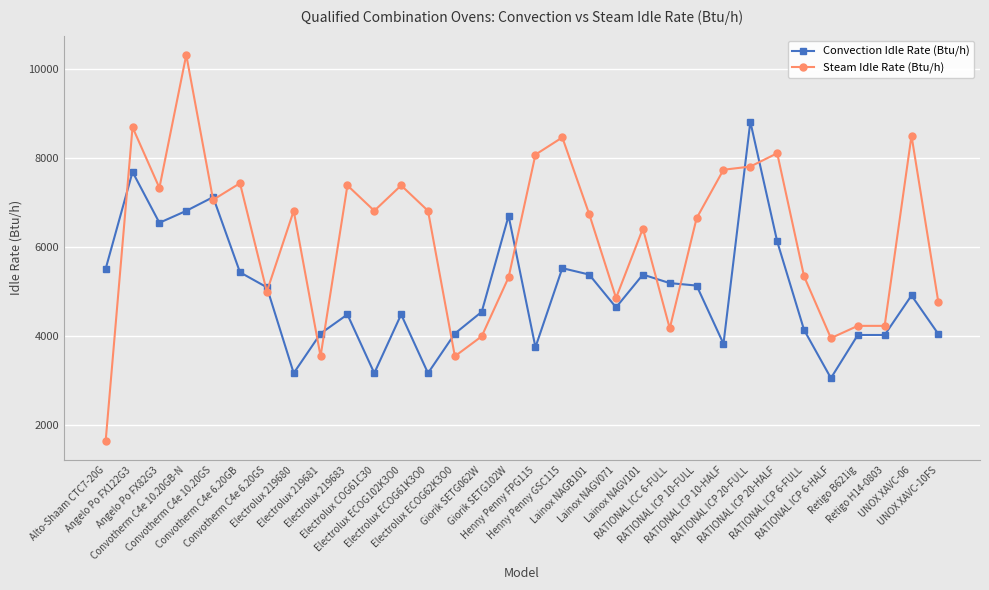

True or false: Steam Idle Rate (Btu/h) and Convection Idle Rate (Btu/h) intersect in this chart.

True